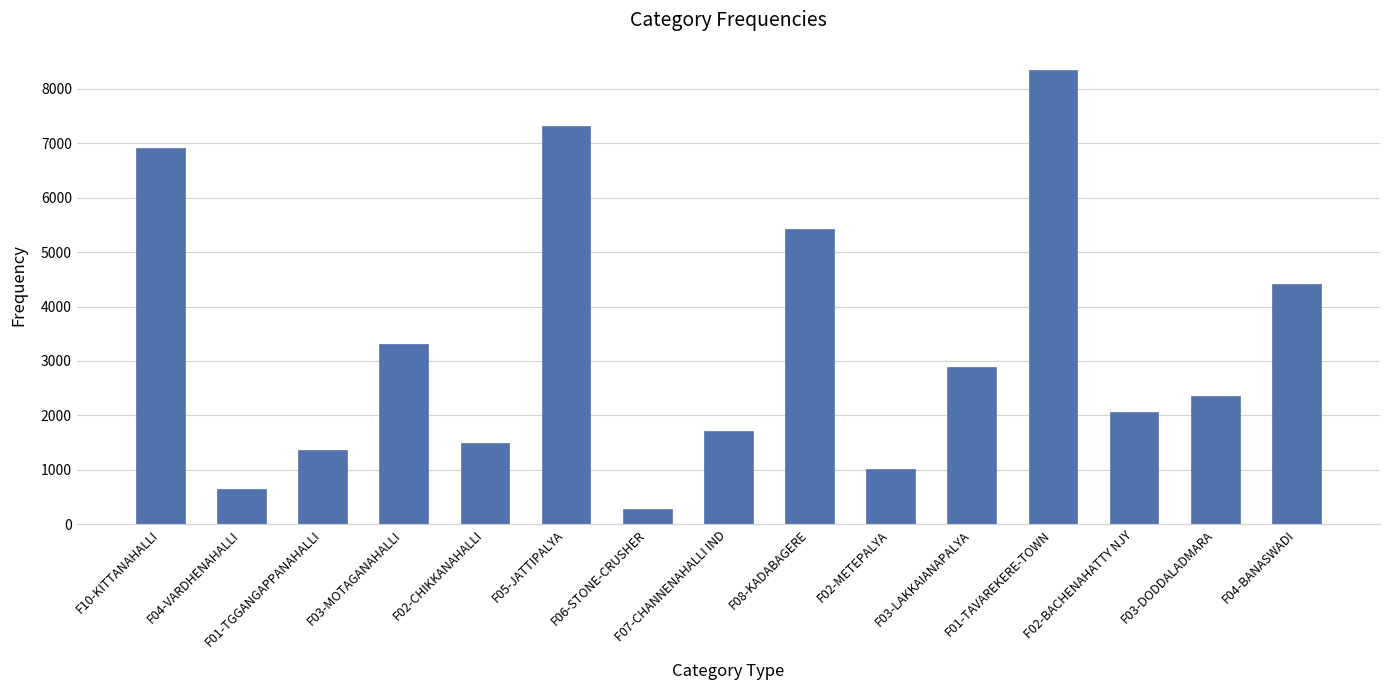

Rank the categories by value from highest to lowest.

F01-TAVAREKERE-TOWN, F05-JATTIPALYA, F10-KITTANAHALLI, F08-KADABAGERE, F04-BANASWADI, F03-MOTAGANAHALLI, F03-LAKKAIANAPALYA, F03-DODDALADMARA, F02-BACHENAHATTY NJY, F07-CHANNENAHALLI IND, F02-CHIKKANAHALLI, F01-TGGANGAPPANAHALLI, F02-METEPALYA, F04-VARDHENAHALLI, F06-STONE-CRUSHER